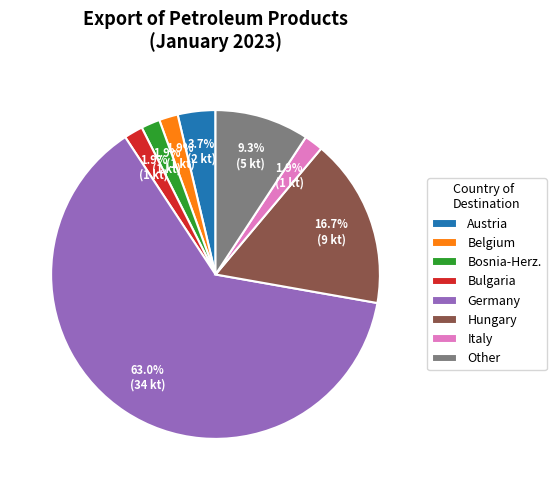

Which category has the biggest portion of the pie?

Germany